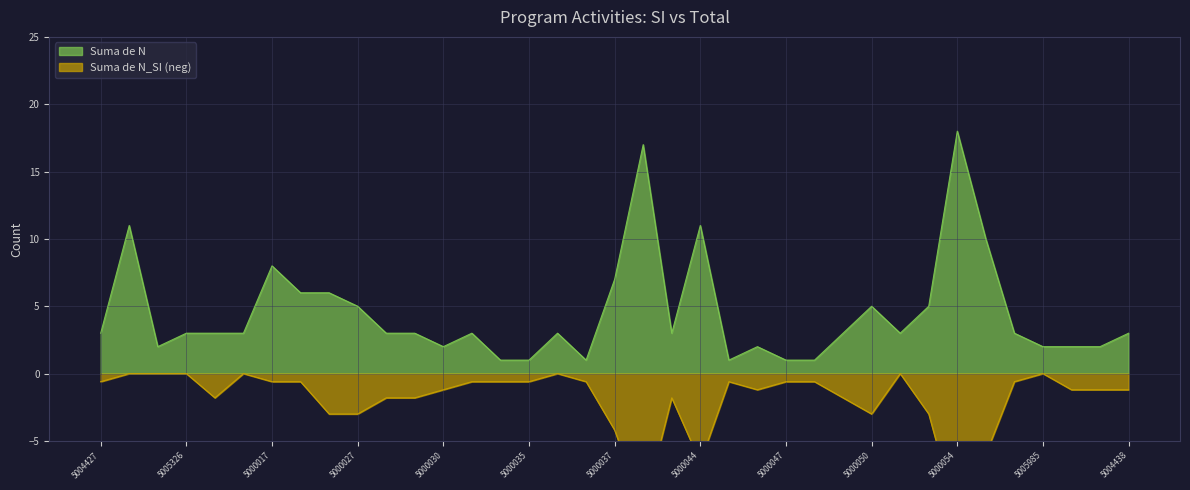

At which label is Suma de N closest to 9?

5000017